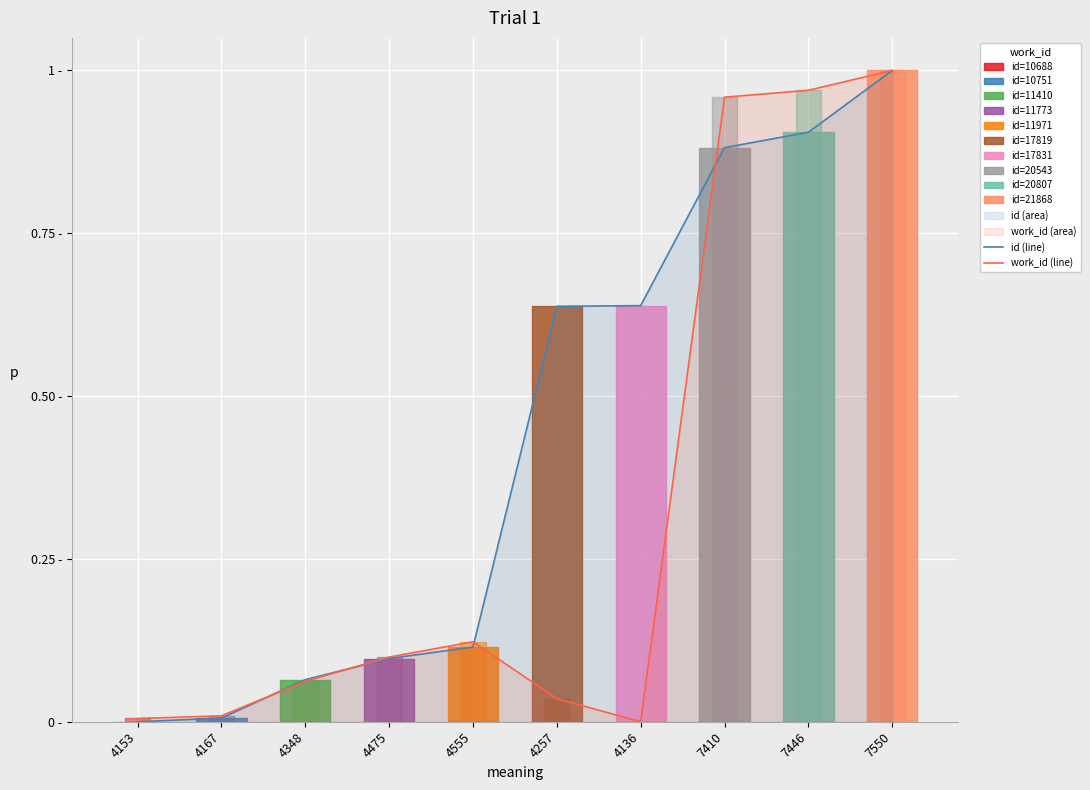

After their last crossing, which series has the higher values: id (line) or work_id (line)?

work_id (line)